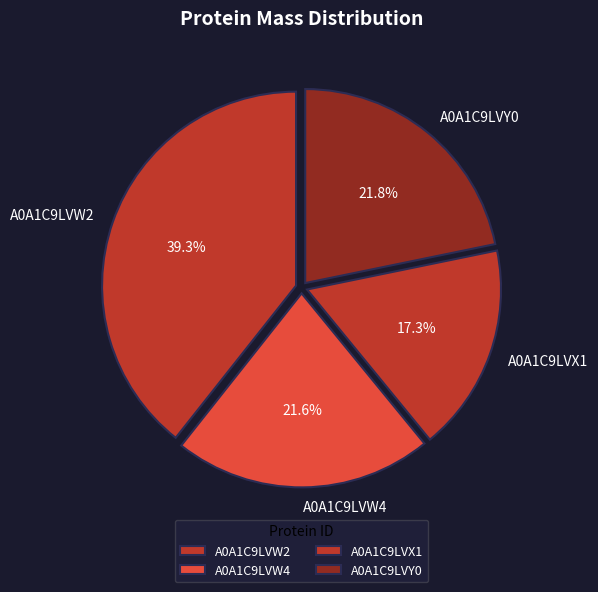

Is A0A1C9LVX1 the majority of the pie?

No